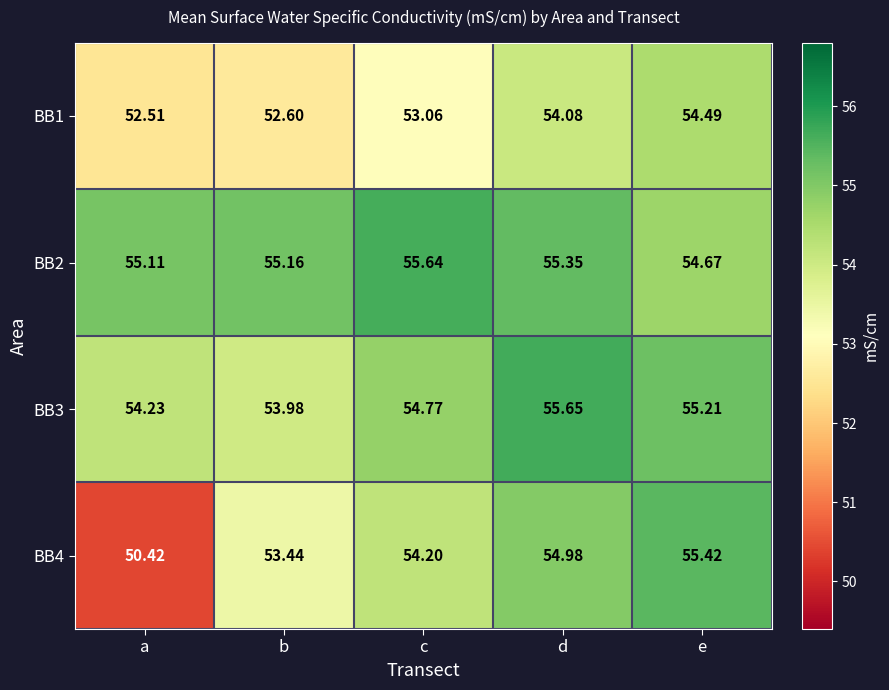

Rank the categories by BB4 value from lowest to highest.

a, b, c, d, e